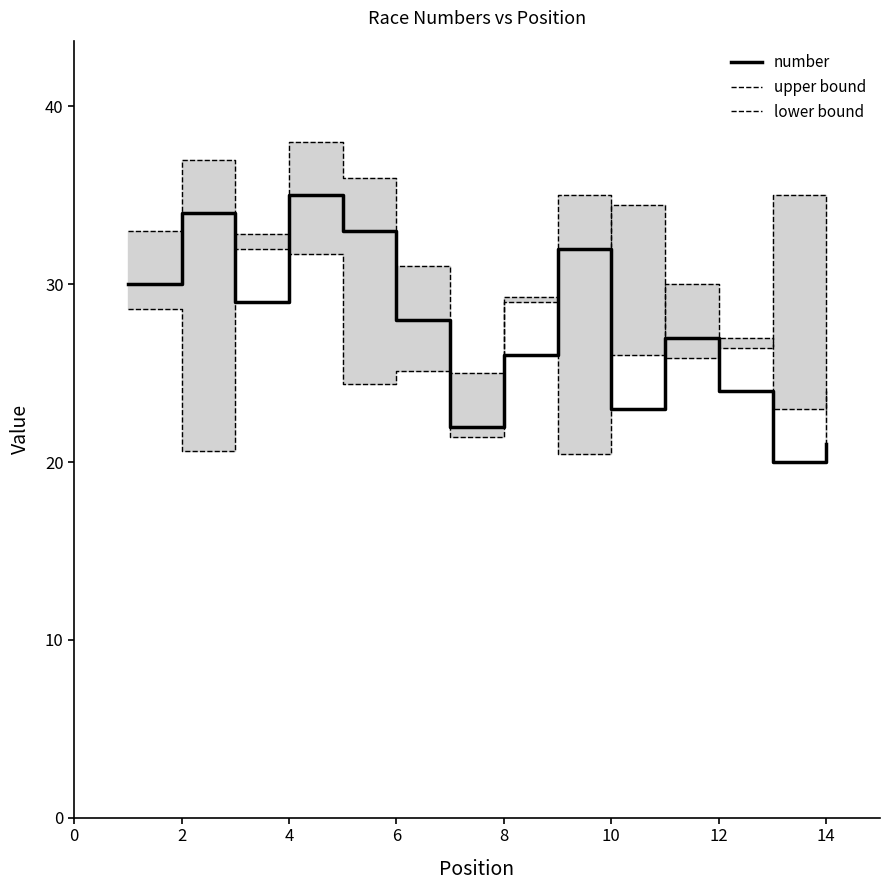

True or false: number has a value of 34 at 2.

True